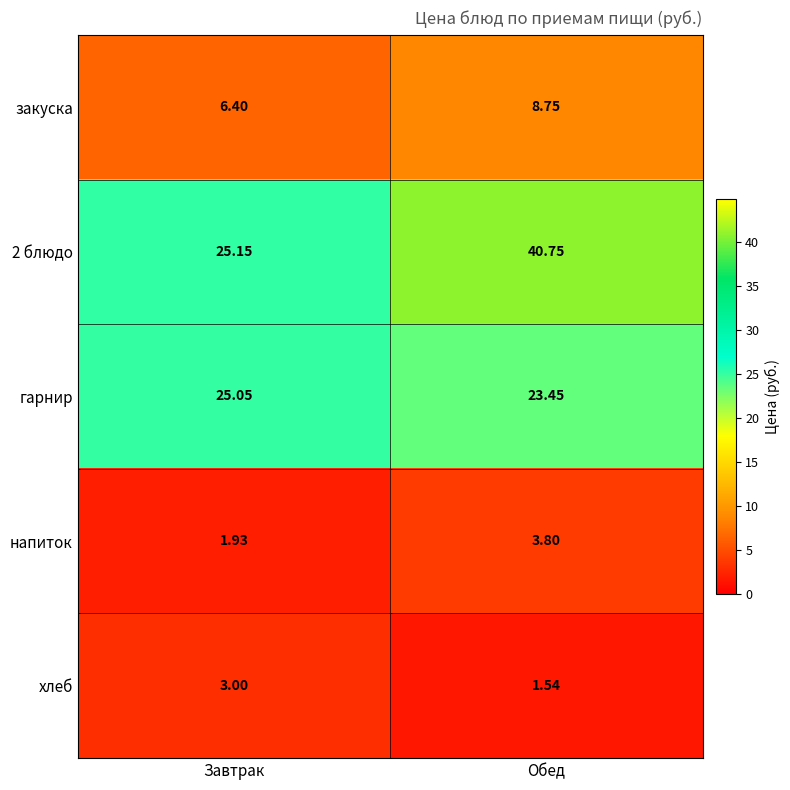

Which label corresponds to the largest value in the chart?

Обед